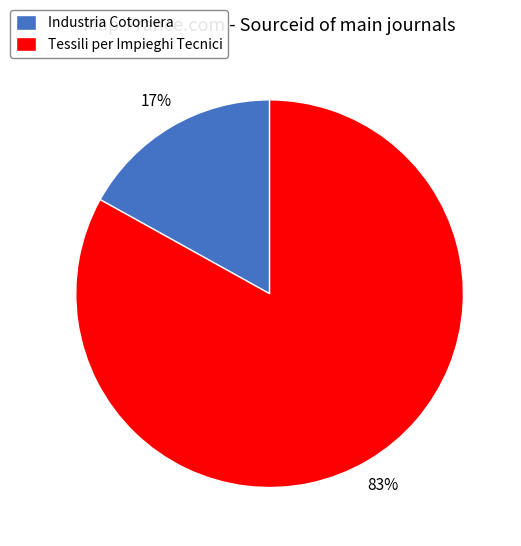

Is there a majority slice in this chart?

Yes